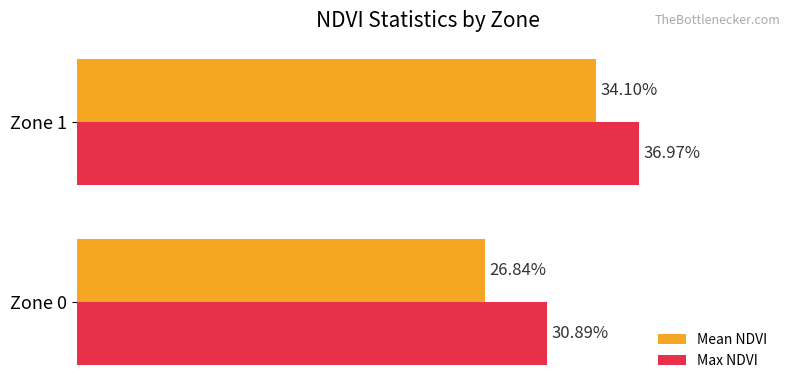

Rank the series by their maximum value, from highest to lowest.

Max NDVI, Mean NDVI